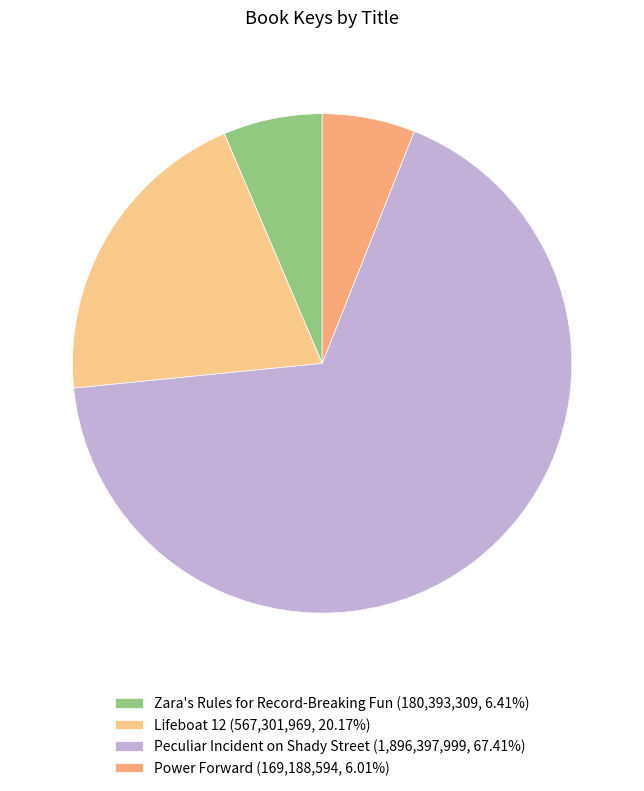

How many segments does this pie chart have?

4